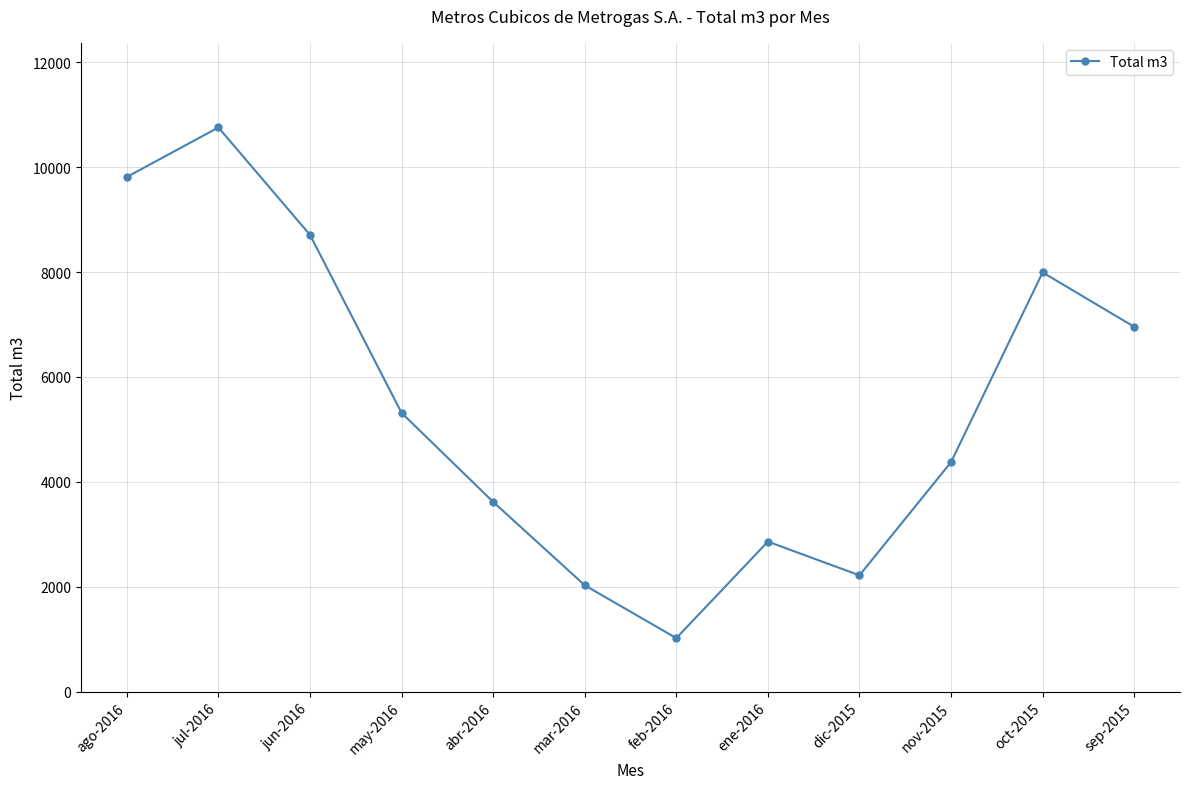

The chart shows a value of 5879.7 at jun-2016. True or false?

False